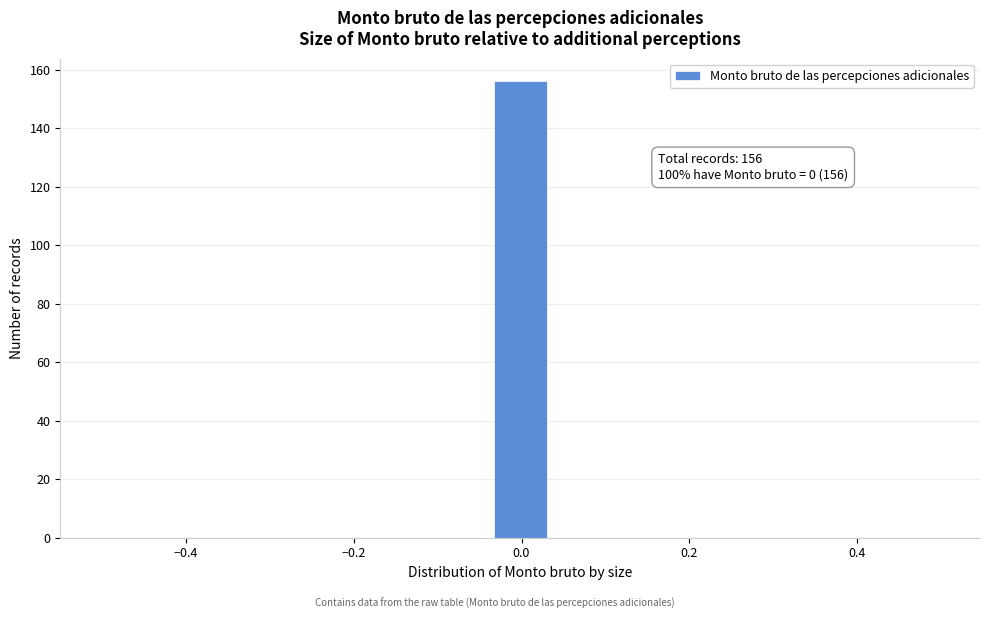

Around what value on the x-axis is the tallest bar? Give the approximate position of its centre, as read against the axis.

0.00